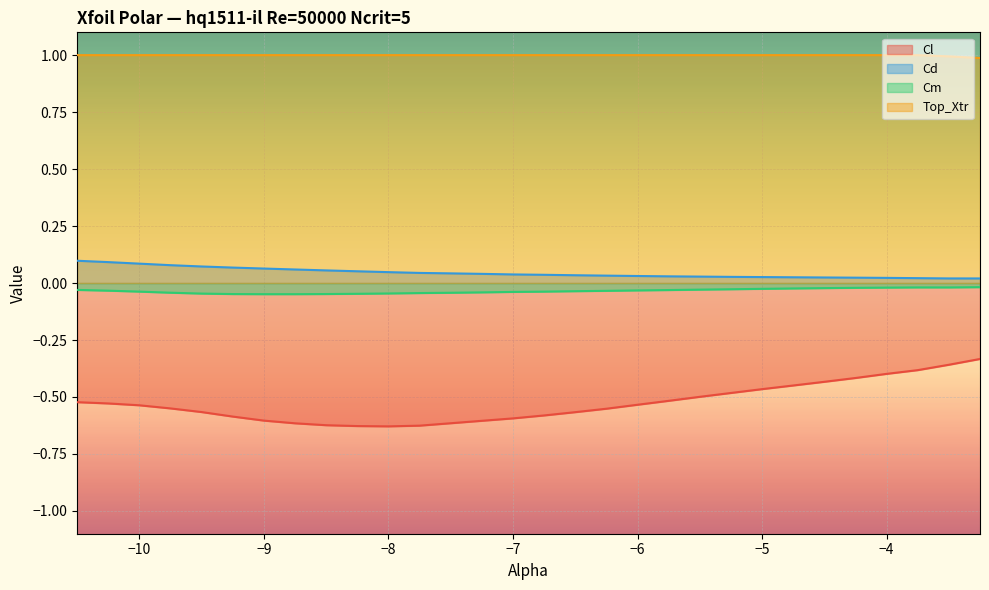

Which has a higher value, -6.5 or -5.75?

-5.75